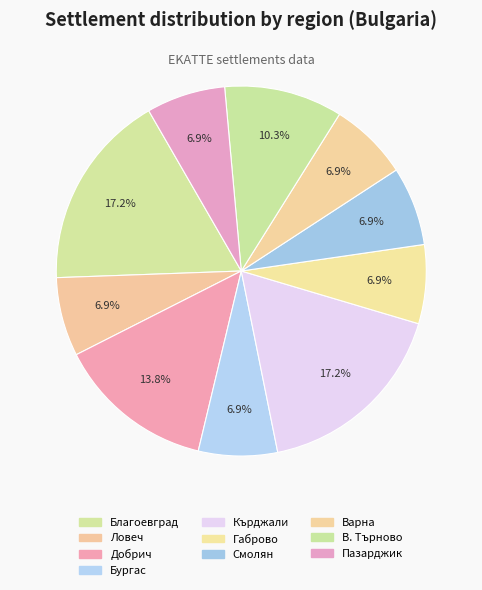

How many segments does this pie chart have?

10